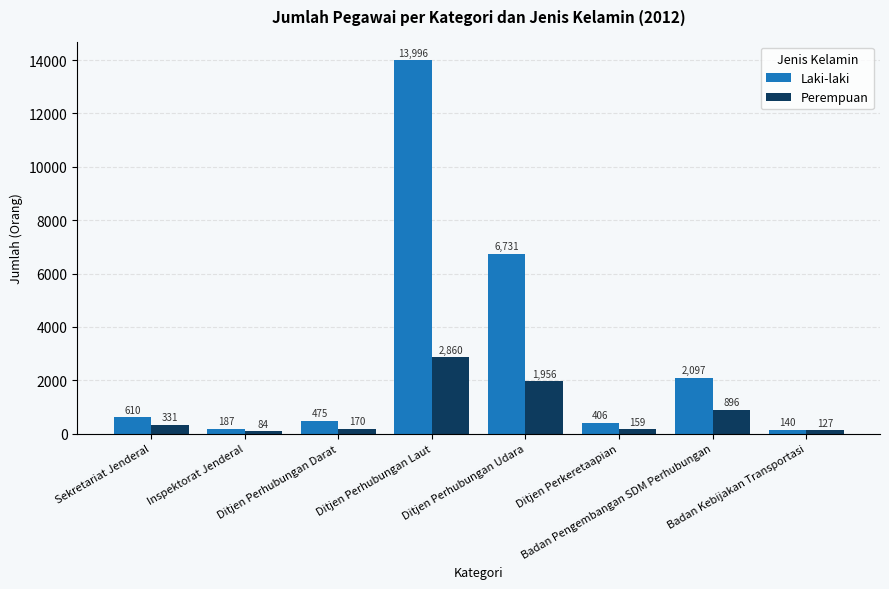

List the labels in order of Perempuan value, smallest first.

Inspektorat Jenderal, Badan Kebijakan Transportasi, Ditjen Perkeretaapian, Ditjen Perhubungan Darat, Sekretariat Jenderal, Badan Pengembangan SDM Perhubungan, Ditjen Perhubungan Udara, Ditjen Perhubungan Laut